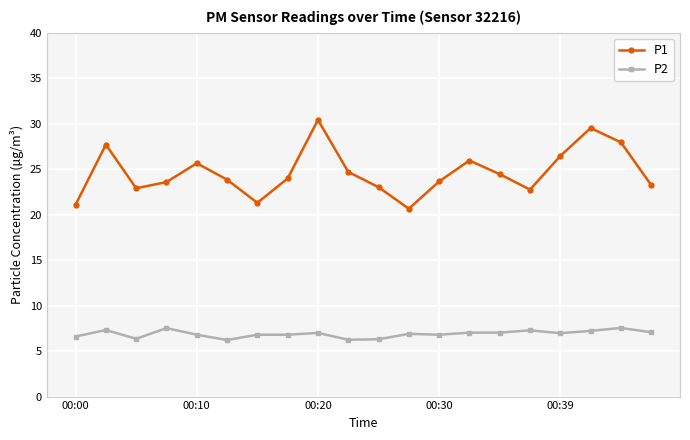

Which series has the widest spread of values?

P1